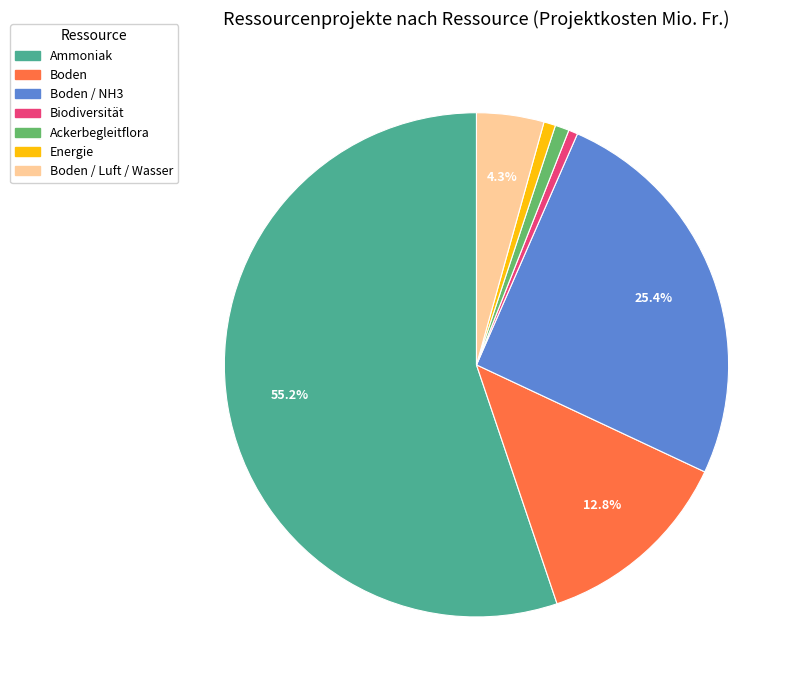

What is the largest slice in the pie chart?

Ammoniak